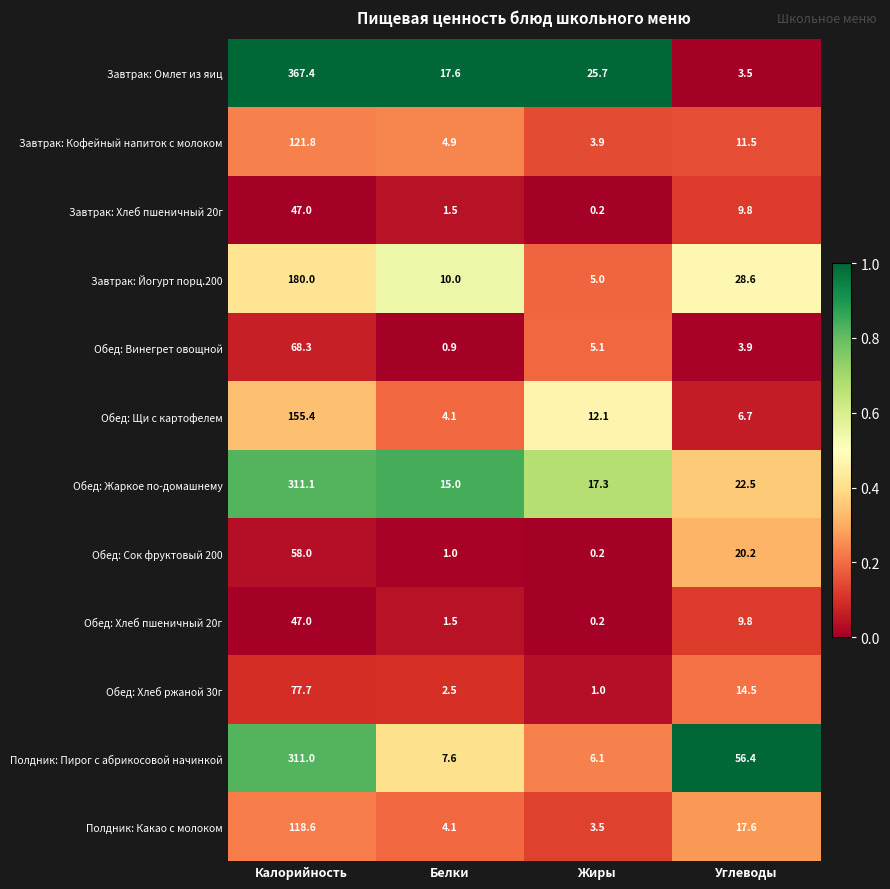

At which label does Завтрак: Кофейный напиток с молоком reach its minimum?

Жиры